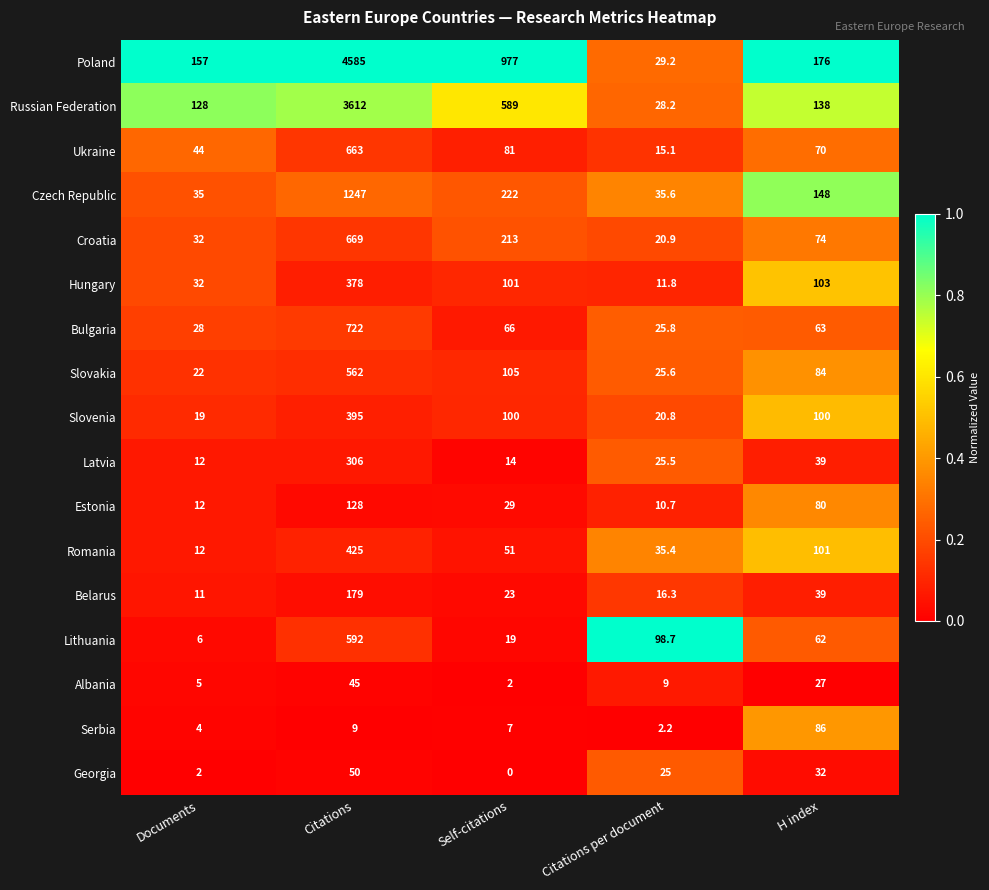

How many series are shown in this chart?

17